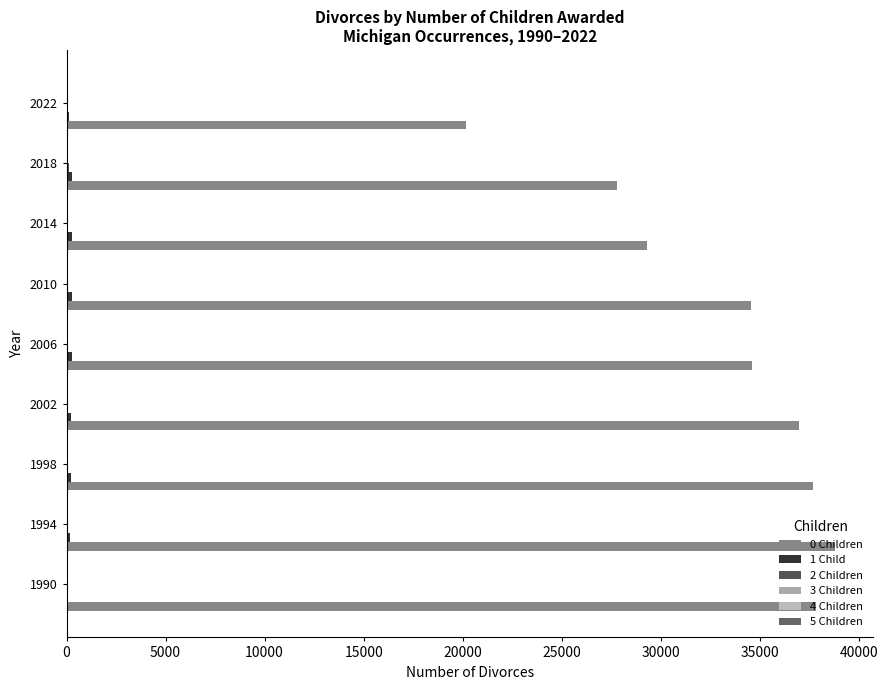

Count the number of categories in the chart.

9